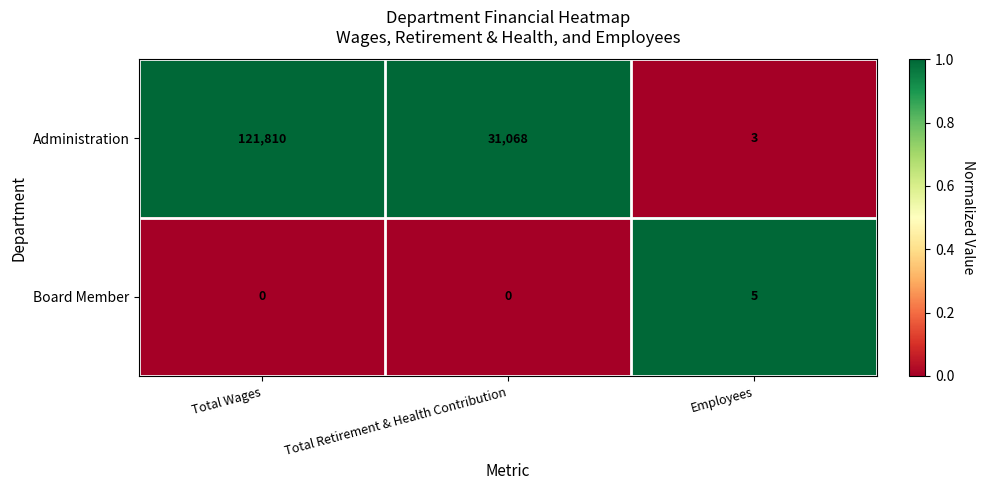

Which series has the widest spread of values?

Administration